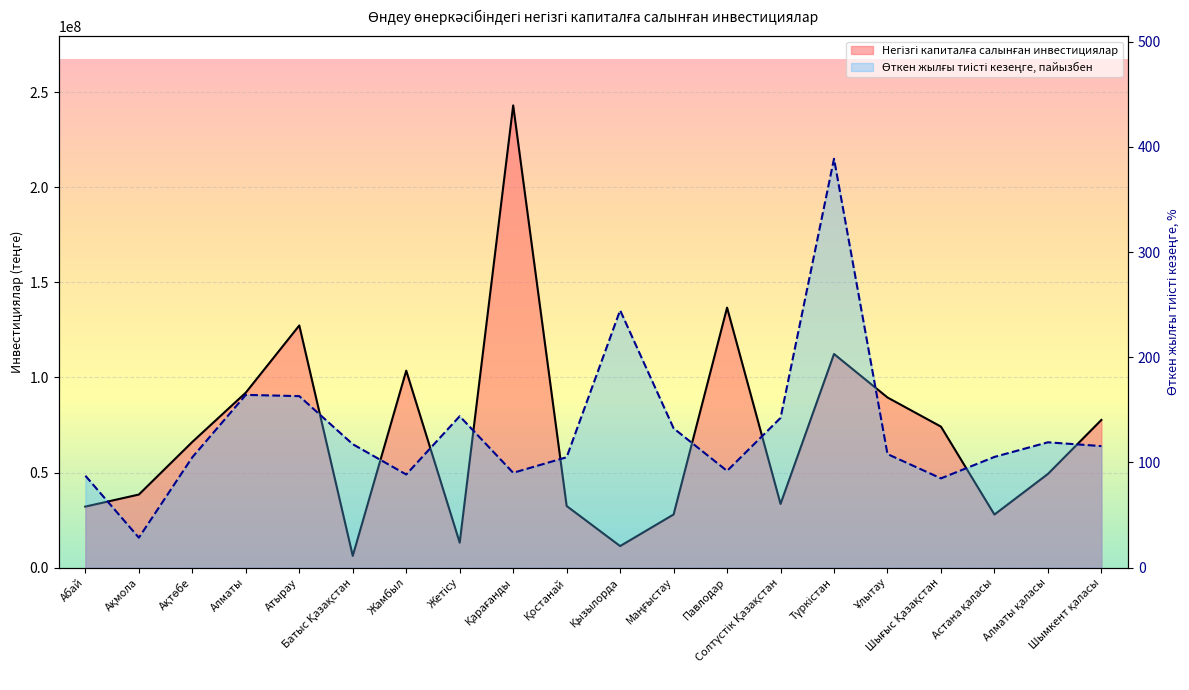

Count the number of categories in the chart.

20